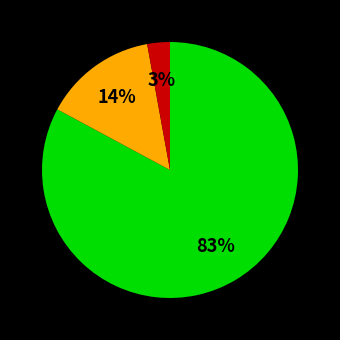

Is there a majority slice in this chart?

Yes